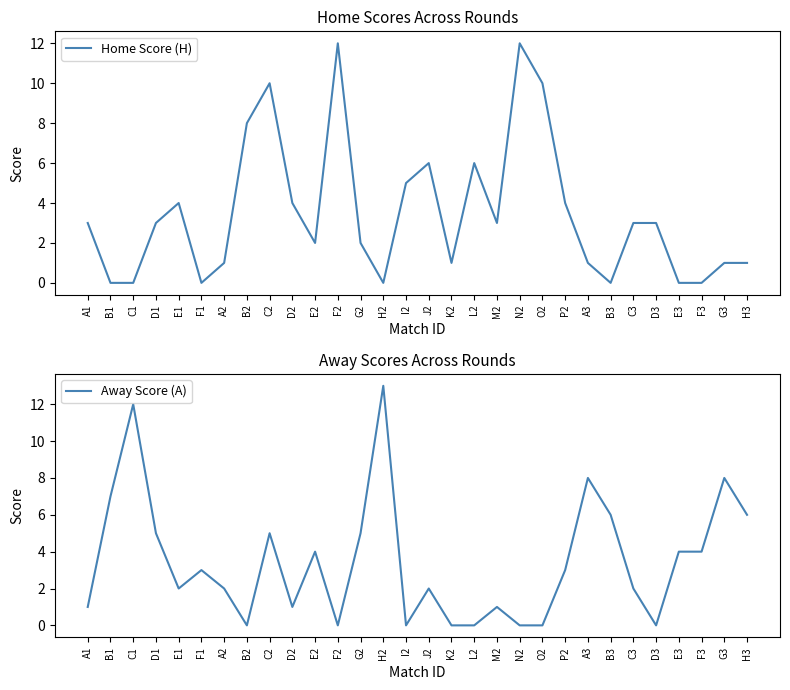

Does the chart have visible grid lines?

No